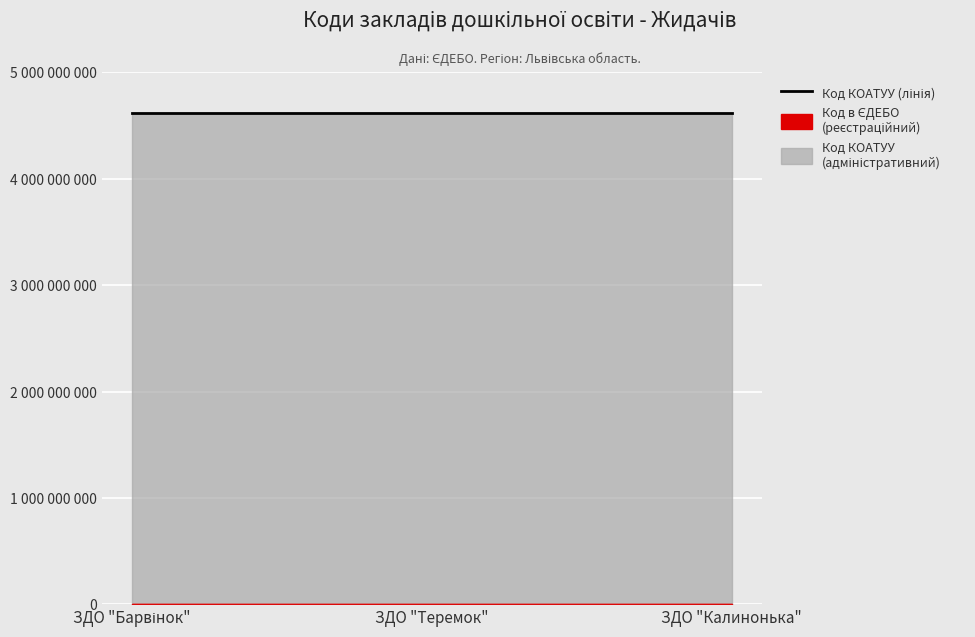

True or false: Код КОАТУУ has a value of 6752569471 at ЗДО "Калинонька".

False